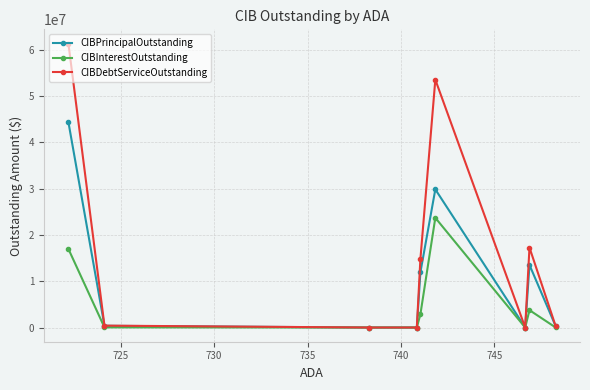

Which series has the widest spread of values?

CIBDebtServiceOutstanding